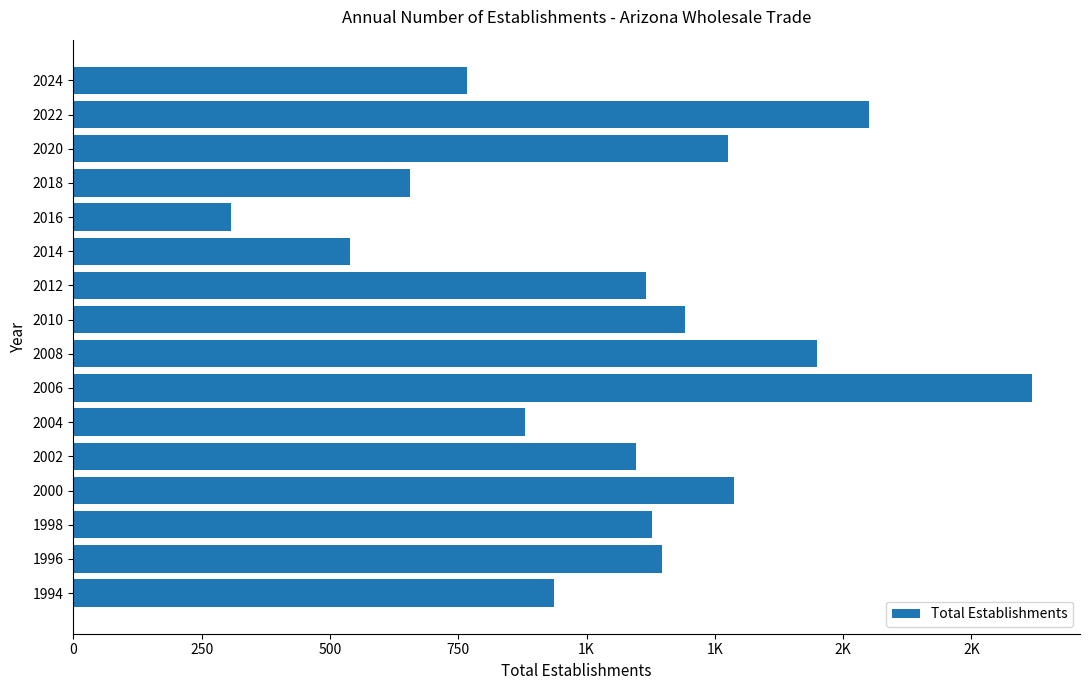

Are the bars horizontal?

Yes